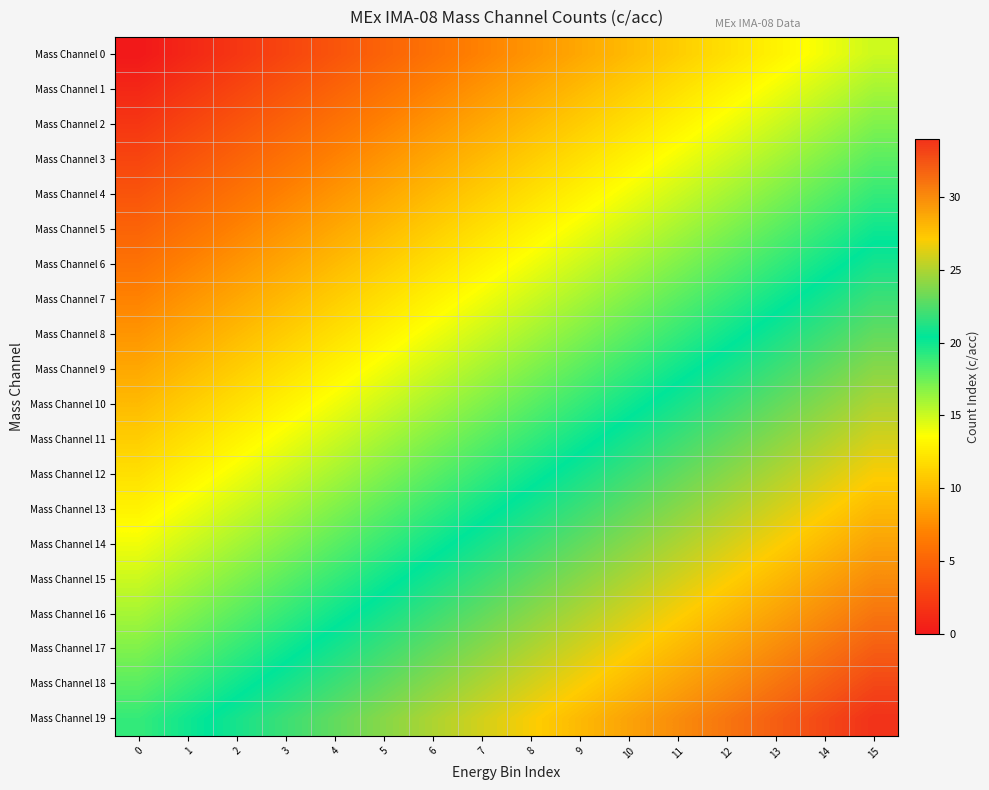

List the series in order of their peak value, lowest first.

Mass Channel 0, Mass Channel 1, Mass Channel 2, Mass Channel 3, Mass Channel 4, Mass Channel 5, Mass Channel 6, Mass Channel 7, Mass Channel 8, Mass Channel 9, Mass Channel 10, Mass Channel 11, Mass Channel 12, Mass Channel 13, Mass Channel 14, Mass Channel 15, Mass Channel 16, Mass Channel 17, Mass Channel 18, Mass Channel 19